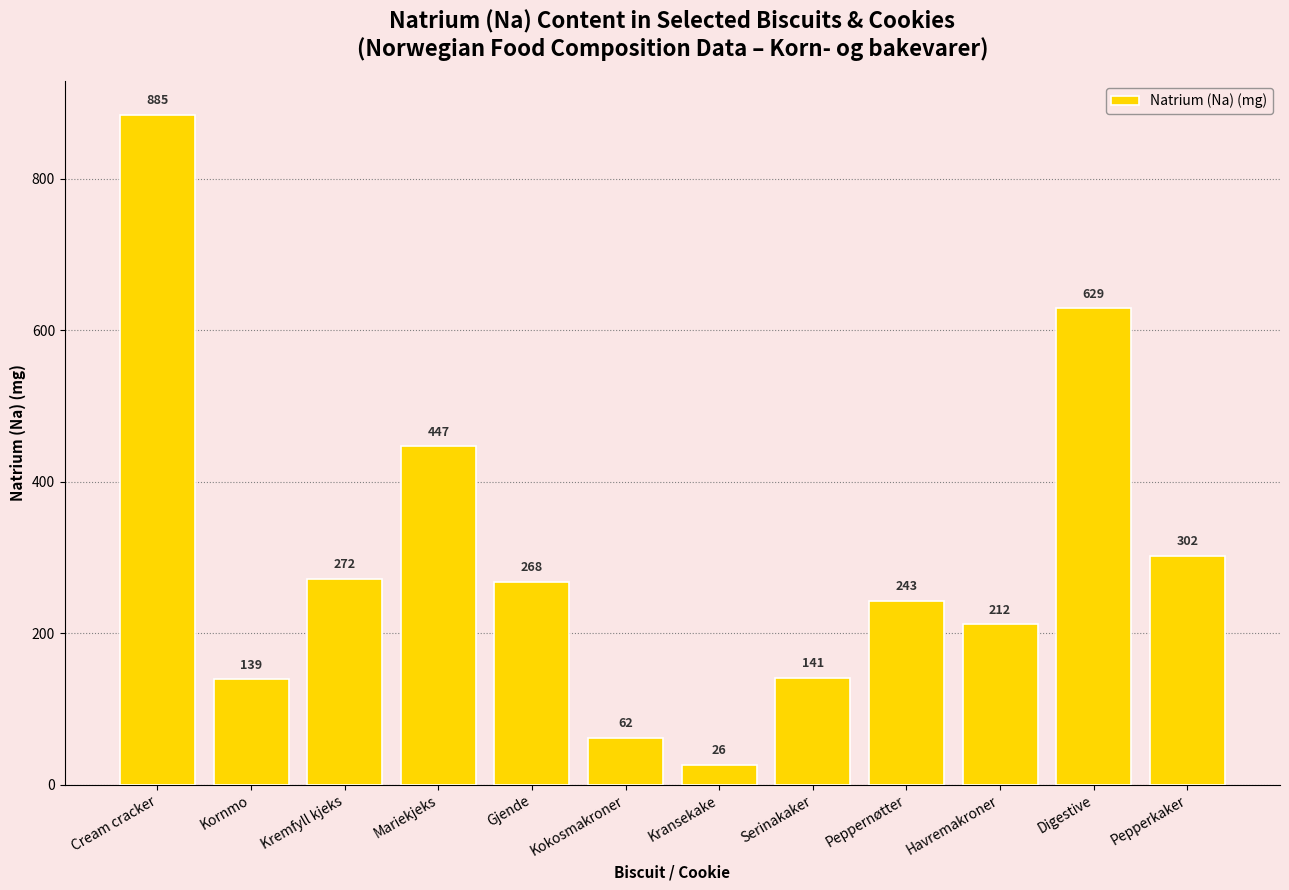

Are the bars grouped side by side (vs. stacked)?

No